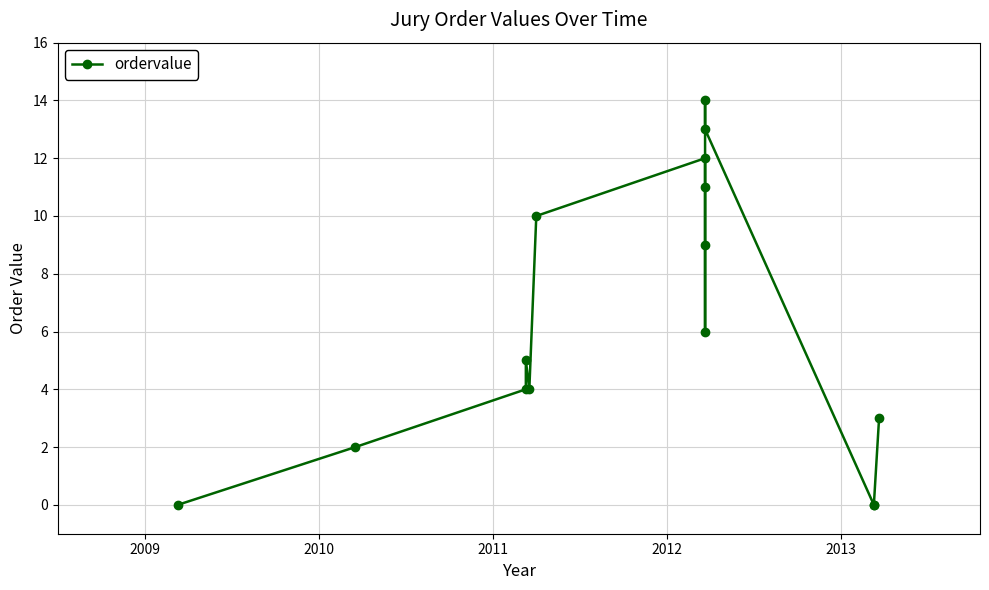

What is the greatest value displayed?

14